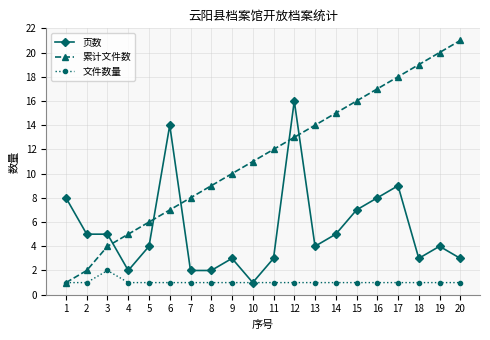

What is the total value across all series at 2?

8